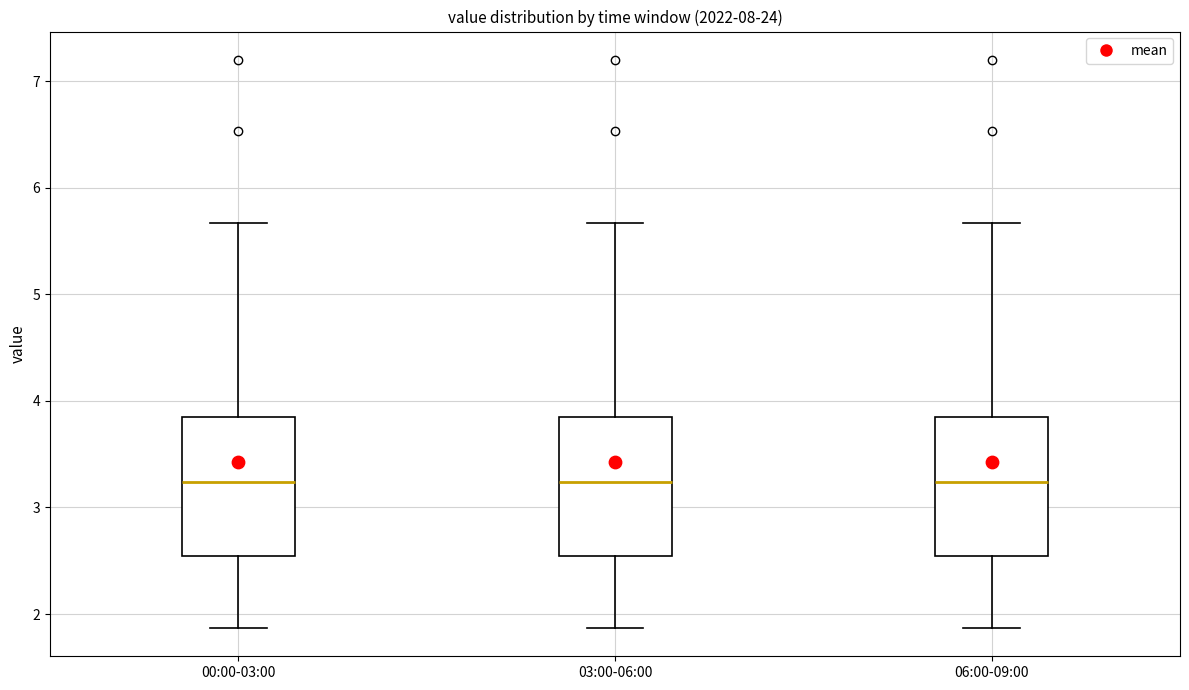

Reading left to right, transcribe this box plot: for each box, give where its median line is, the range the box spans, and where its two whiskers end, as read against the y-axis. The values are not printed on the chart, so give them approximately, as read against the axis.

00:00-03:00: median 3.2, box 2.5 to 3.8, whiskers 1.9 to 5.7
03:00-06:00: median 3.2, box 2.5 to 3.8, whiskers 1.9 to 5.7
06:00-09:00: median 3.2, box 2.5 to 3.8, whiskers 1.9 to 5.7